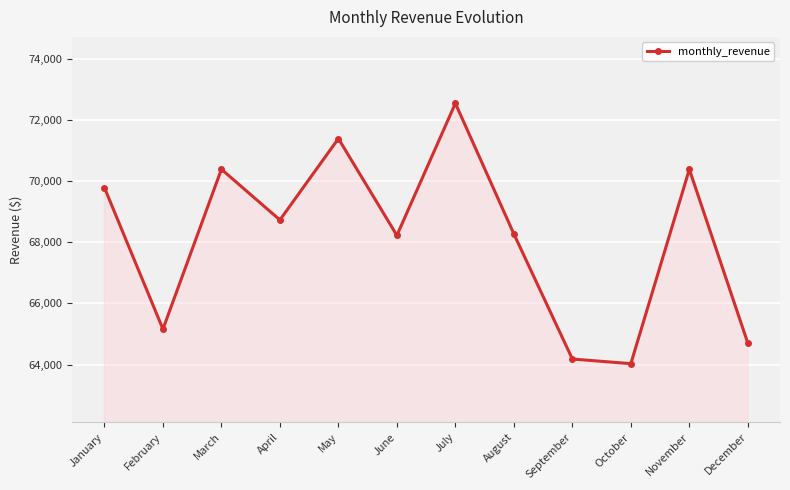

The chart shows a value of 68230.2 at June. True or false?

True